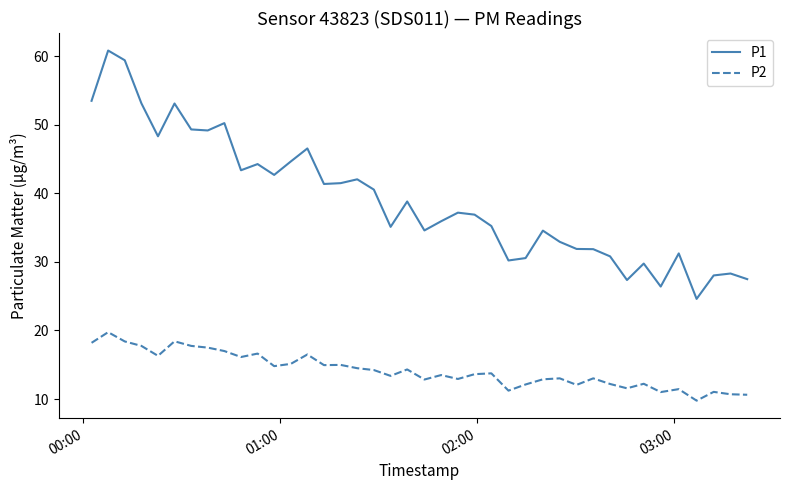

True or false: P1 and P2 cross at least once.

False